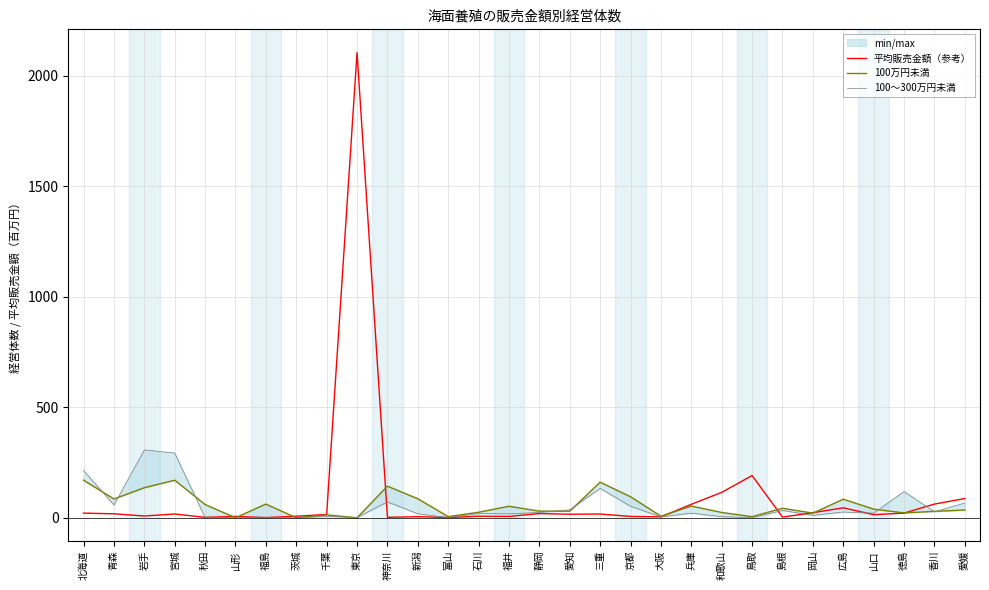

What is the label of the 28th point from the right?

岩手